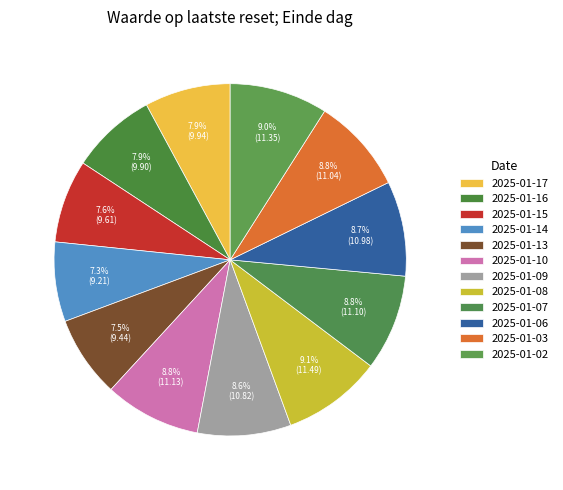

Rank the categories by value from lowest to highest.

2025-01-14, 2025-01-13, 2025-01-15, 2025-01-16, 2025-01-17, 2025-01-09, 2025-01-06, 2025-01-03, 2025-01-07, 2025-01-10, 2025-01-02, 2025-01-08